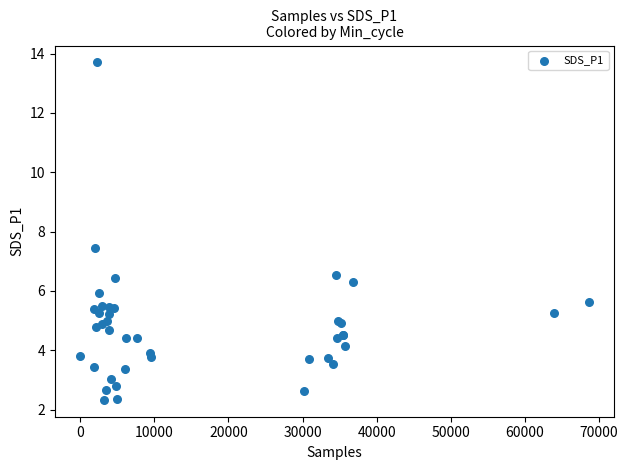

What Y value in the scatter plot is closest to 8?

7.4